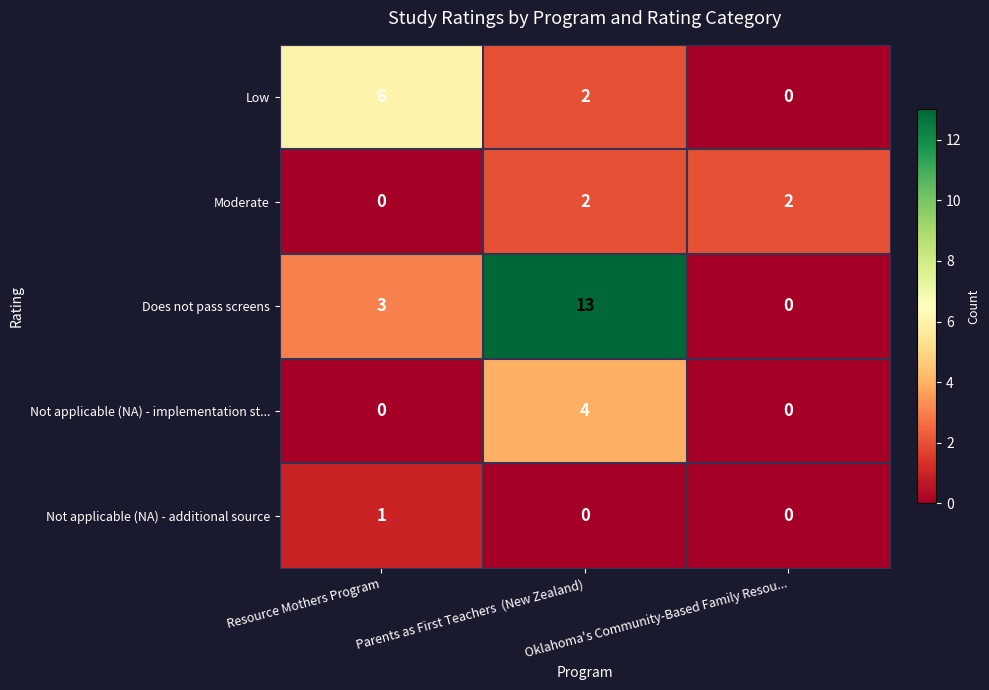

List the labels in order of Does not pass screens value, largest first.

Parents as First Teachers  (New Zealand), Resource Mothers Program, Oklahoma's Community-Based Family Resou...